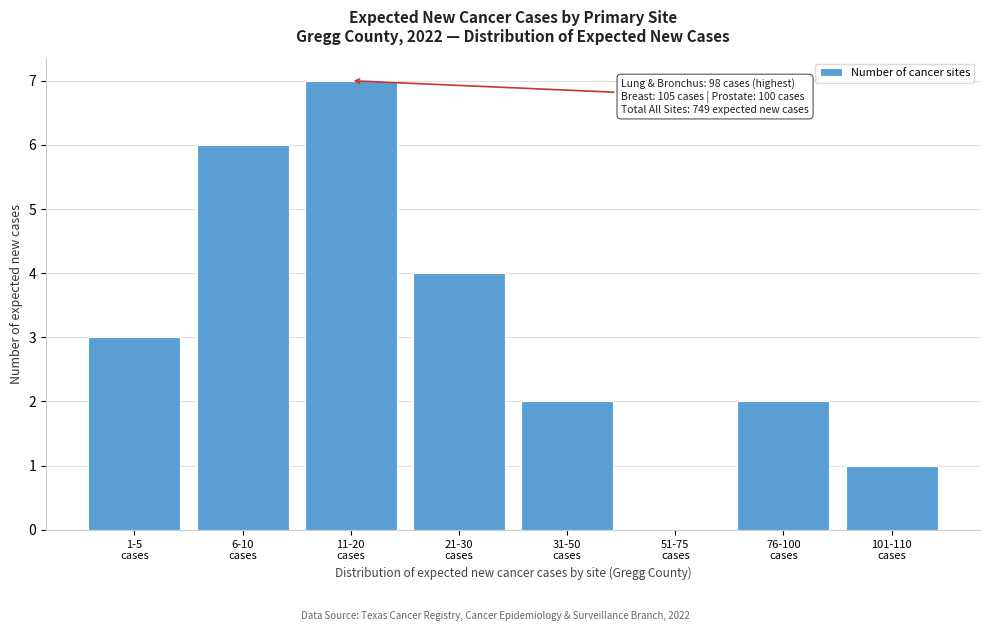

What is the greatest value displayed?

7